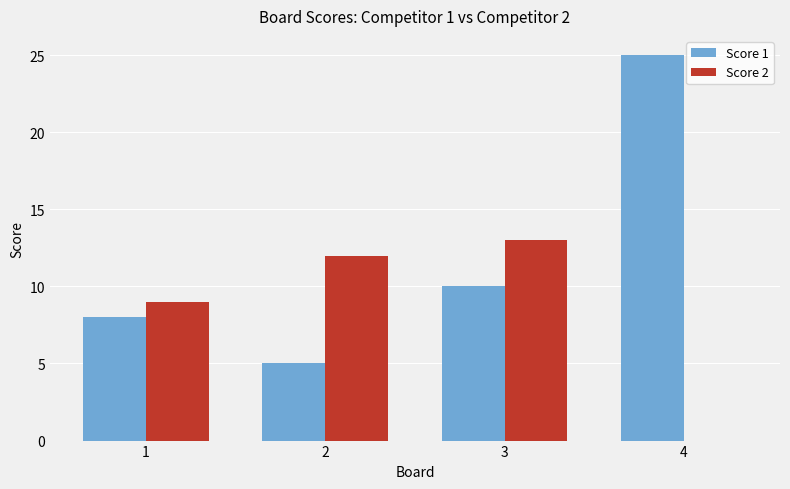

What is the sum of all Score 2 values?

34